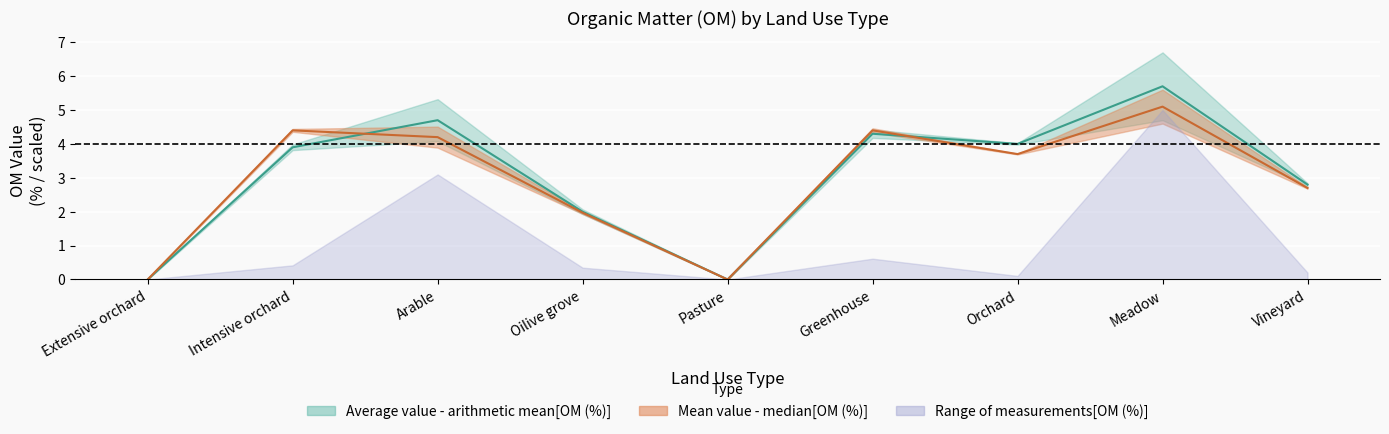

At how many categories does at least one series exceed 0?

7